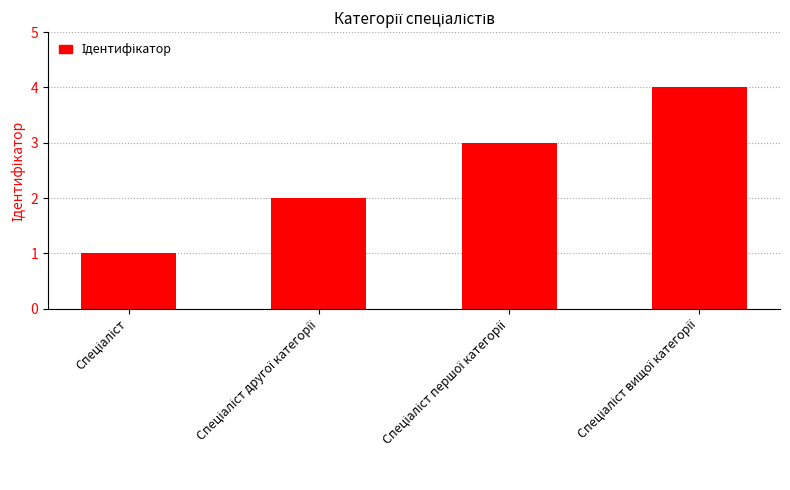

How many bars are there in total?

4